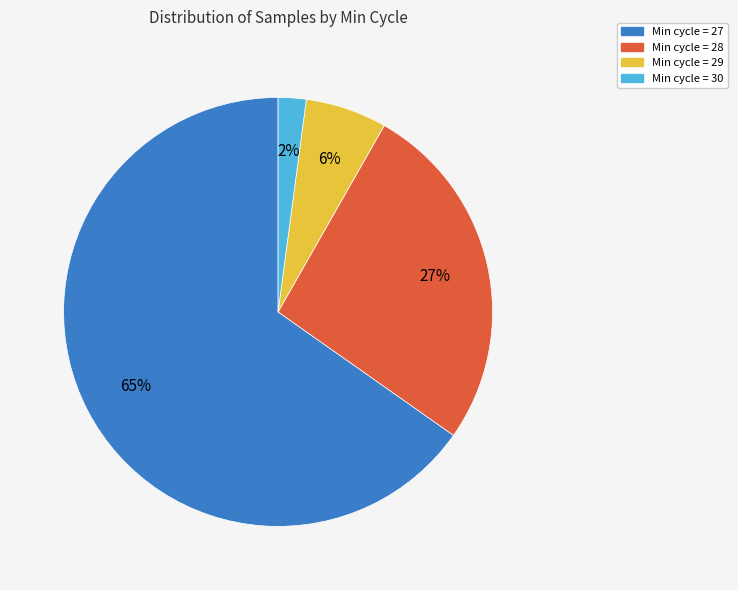

To the nearest percent, what is the difference between the largest and smallest slice percentages?

63%